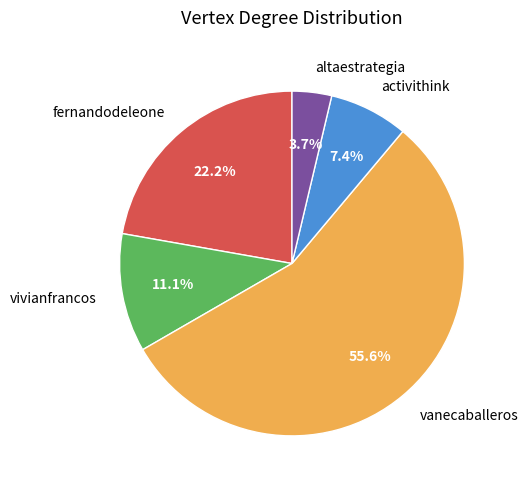

To the nearest percent, what percentage of the pie is altaestrategia?

4%